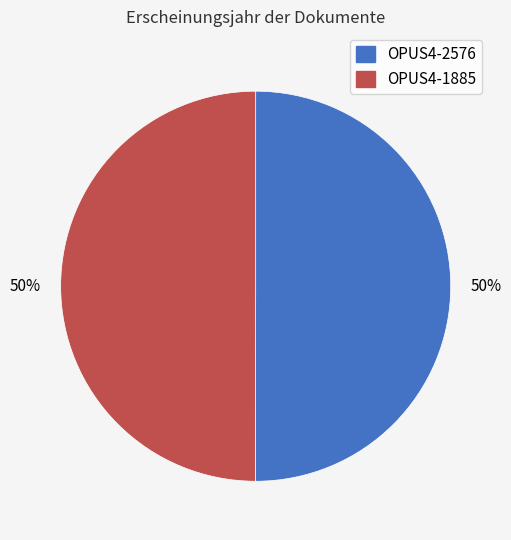

To the nearest percent, what is the average slice percentage?

50%